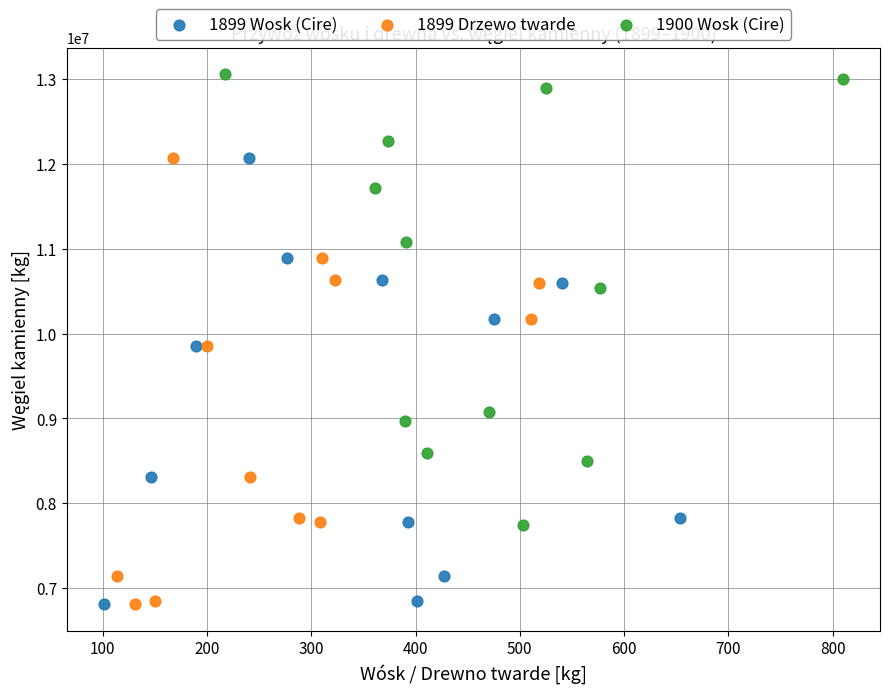

Which series contains the highest Y value?

1900 Wosk (Cire)